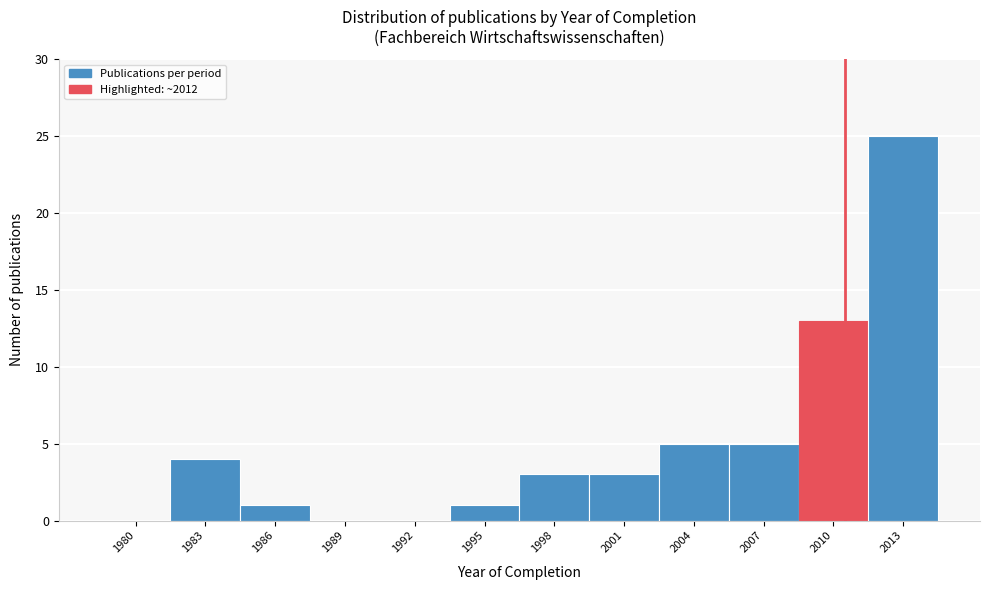

Reading left to right, list all the values displayed in this chart.

1980=0	1983=4	1986=1	1989=0	1992=0	1995=1	1998=3	2001=3	2004=5	2007=5	2010=13	2013=25